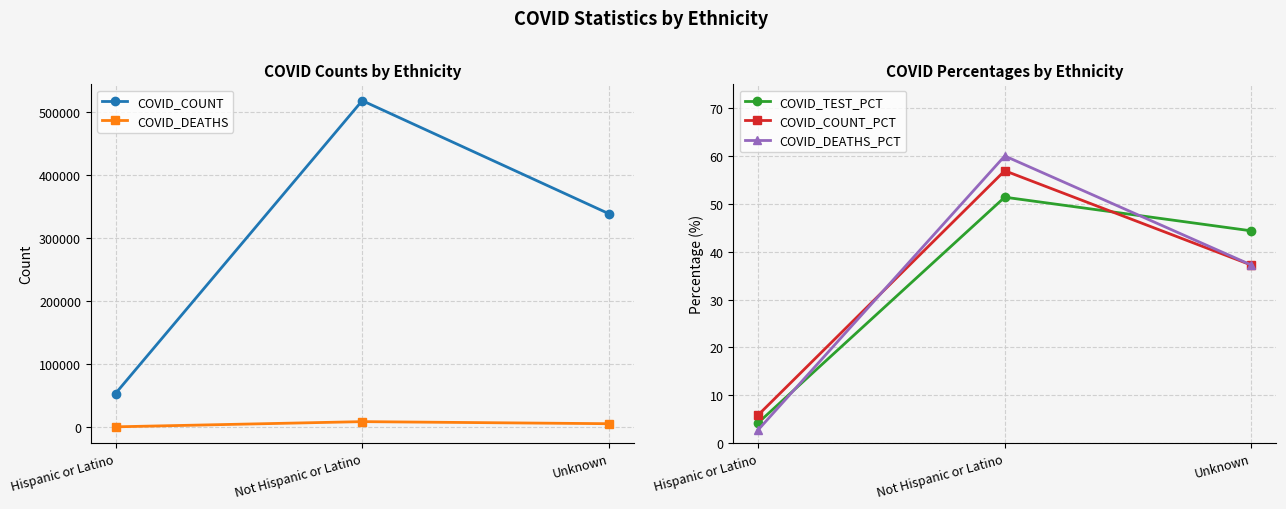

Is the value of COVID_DEATHS_PCT at Hispanic or Latino greater than the value of COVID_COUNT at Unknown?

No